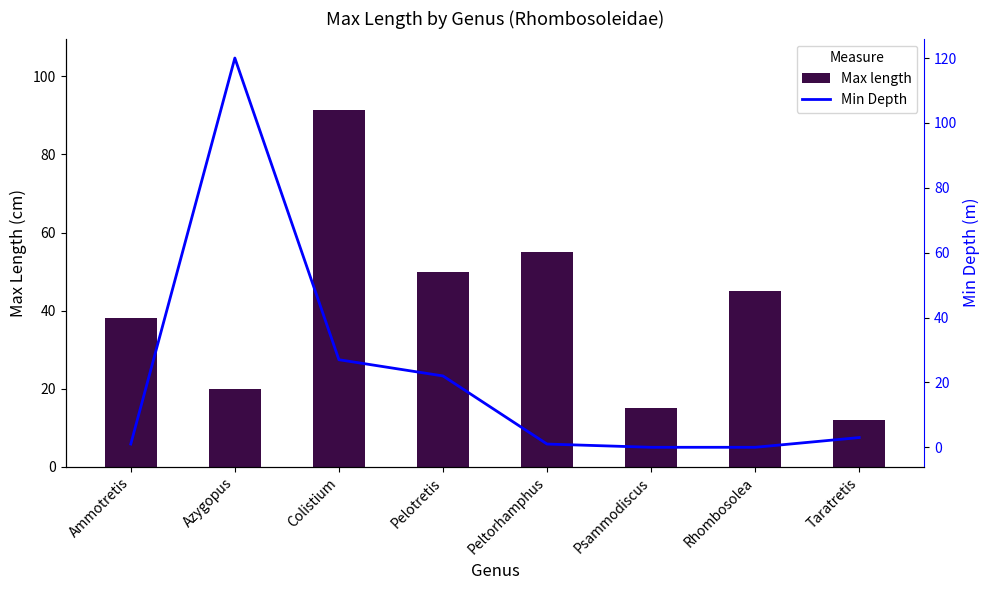

The Max length series shows 25.8 at Psammodiscus. True or false?

False